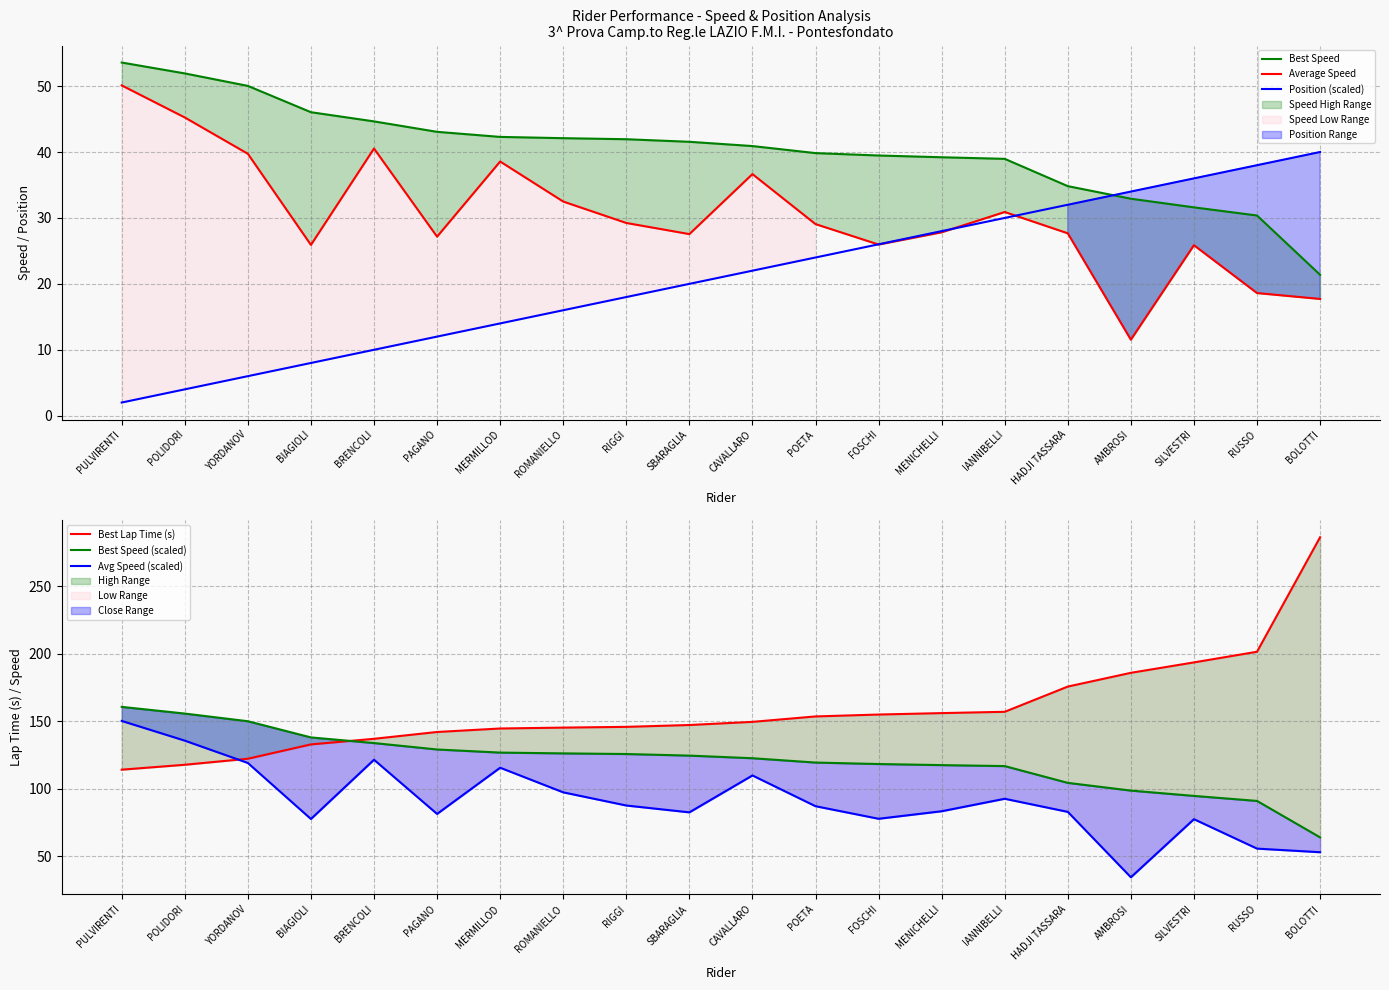

Count the number of data series in this chart.

6